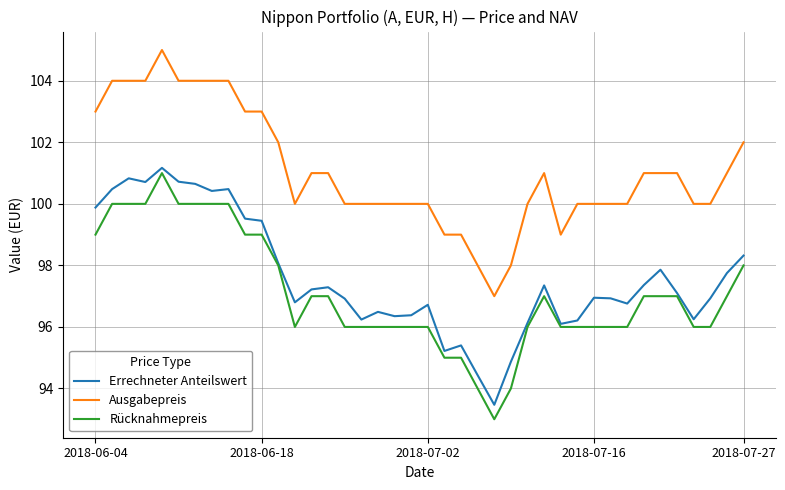

Which series has the largest total across all categories?

Ausgabepreis